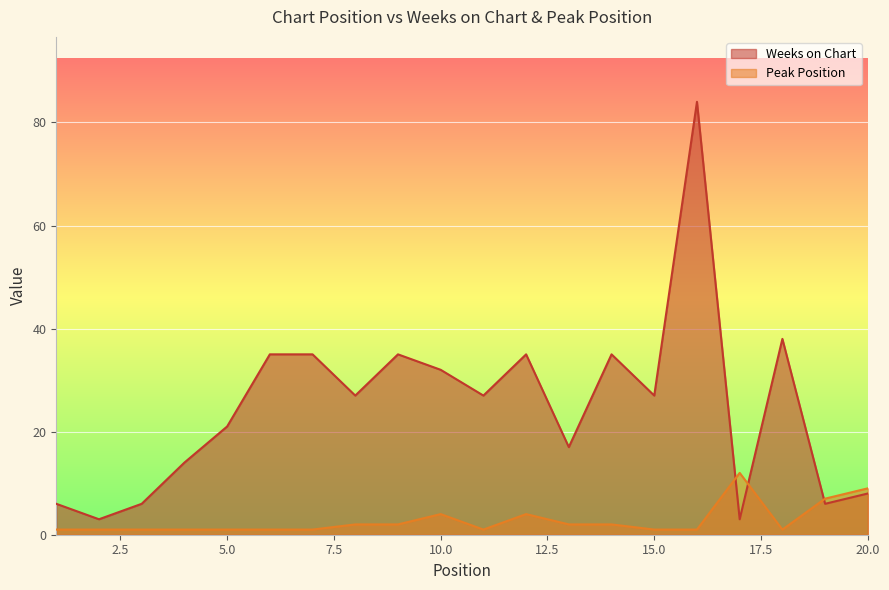

What is the value of the Peak Position point at the 9th from the left?

2